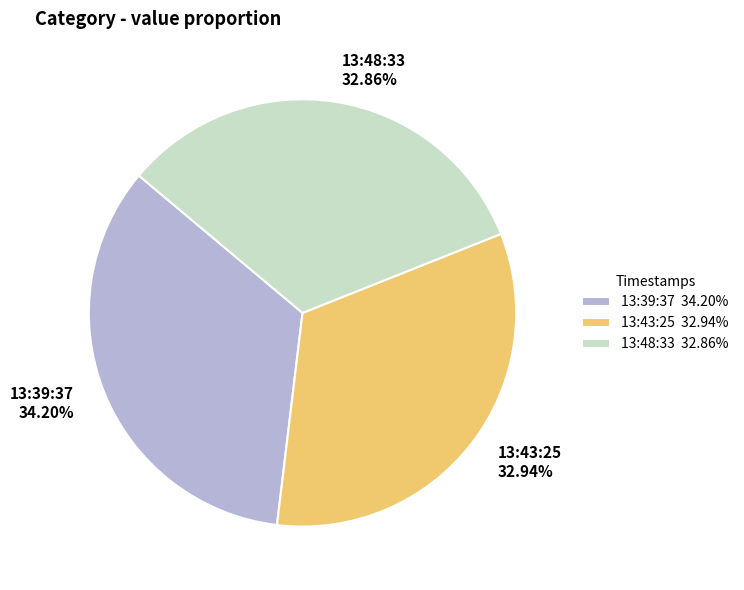

To the nearest percent, what is the average slice percentage?

33%